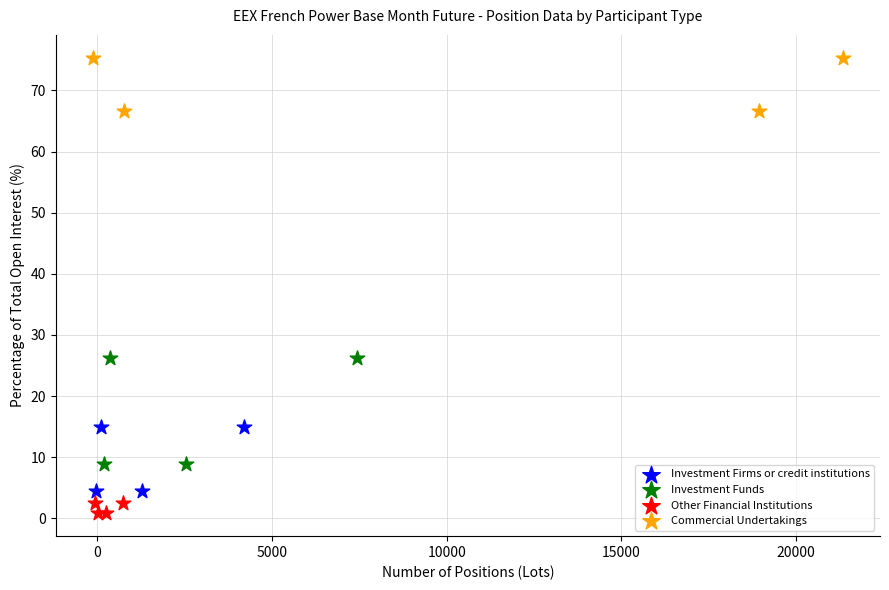

Which series reaches the minimum Y coordinate?

Other Financial Institutions